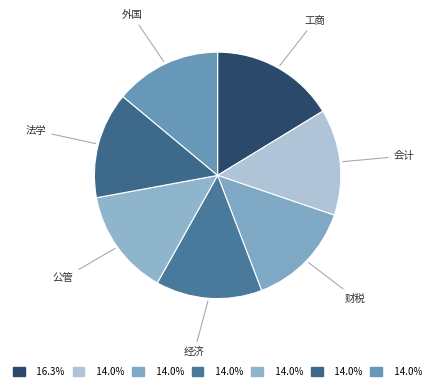

Which category has the biggest portion of the pie?

工商